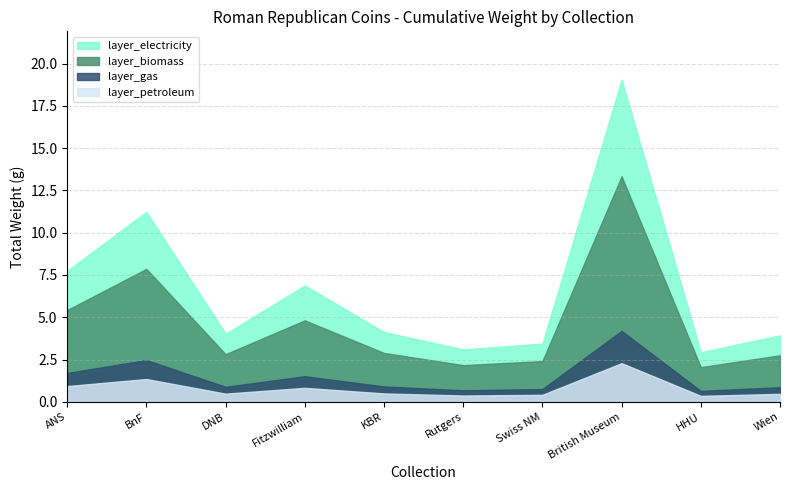

At which category does the chart reach its peak across all series?

British Museum